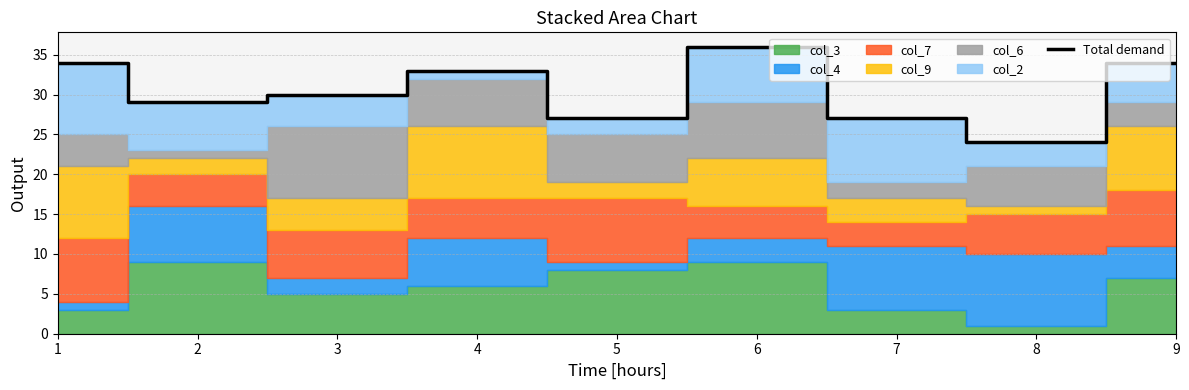

At which category does the data reach its first local peak?

4